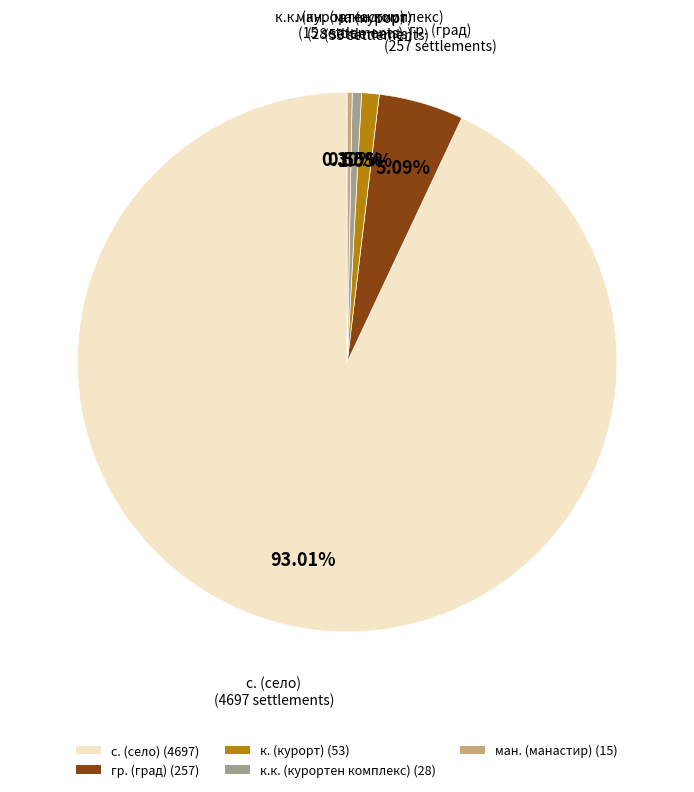

Which category has the biggest portion of the pie?

с. (село) (4697)